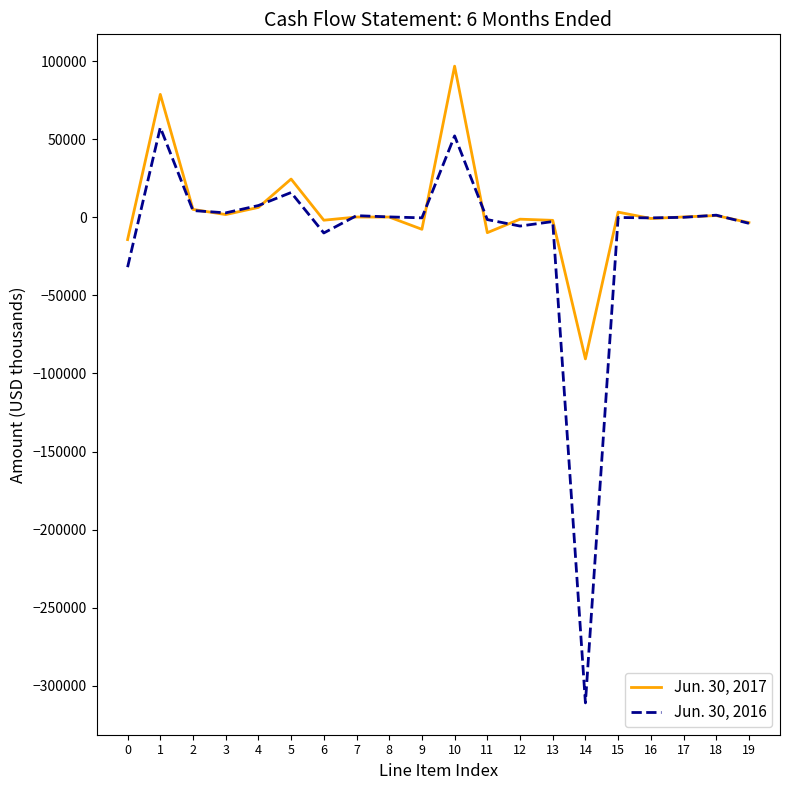

True or false: Jun. 30, 2017 has a value of 96995 at 10.

True